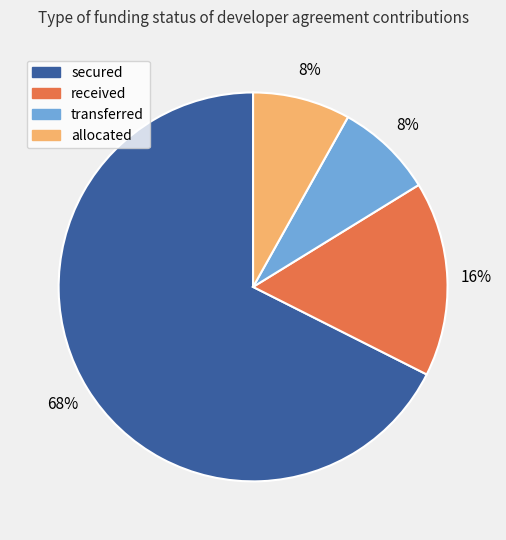

To the nearest percent, what is the difference between the received and allocated slice percentages?

8%